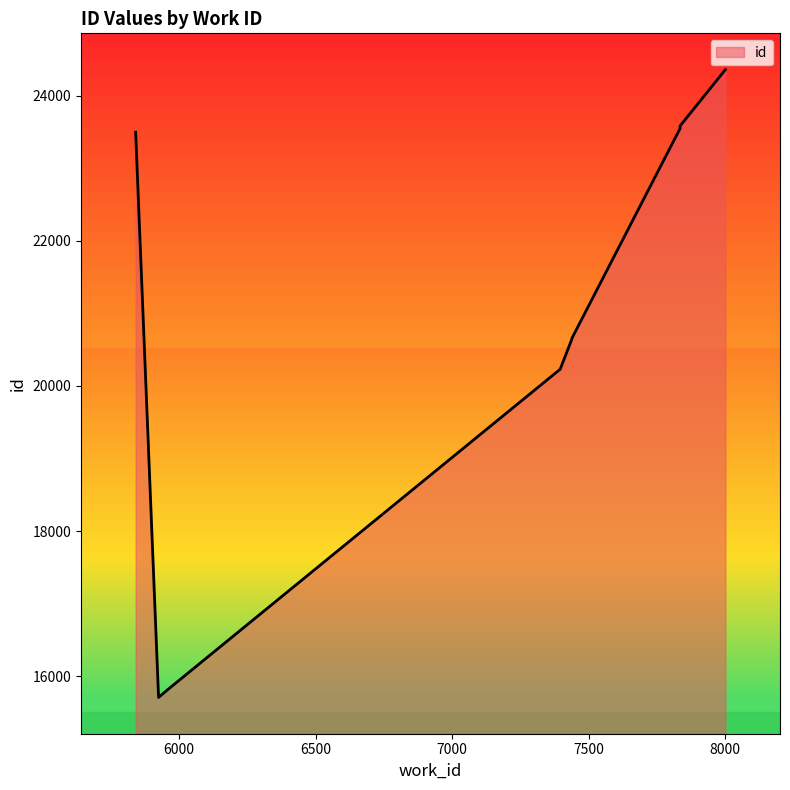

At which label does the data first exceed 23495?

7835